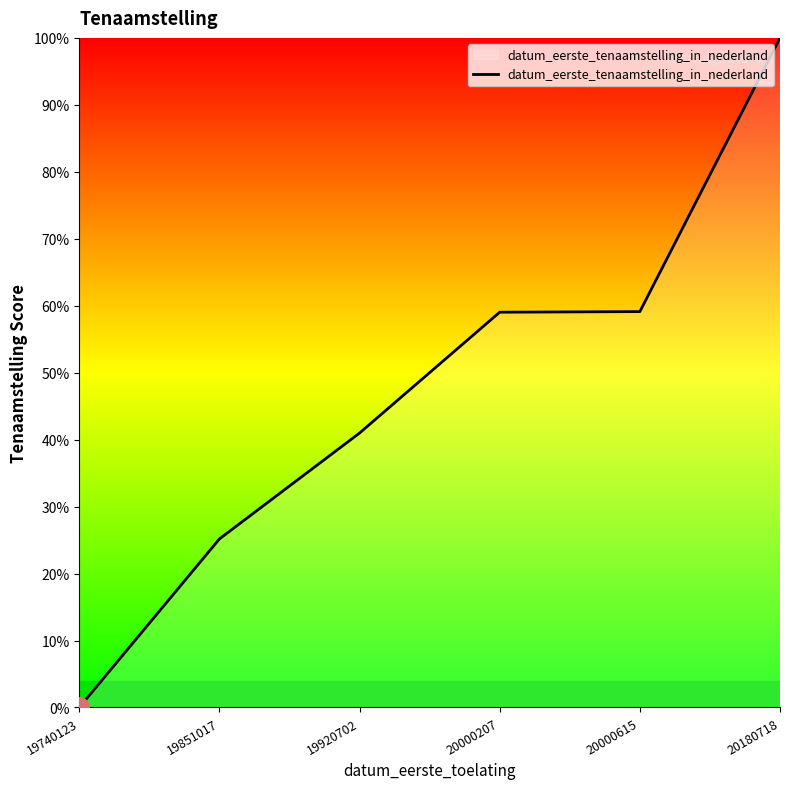

What is the maximum value shown in the chart?

100.0